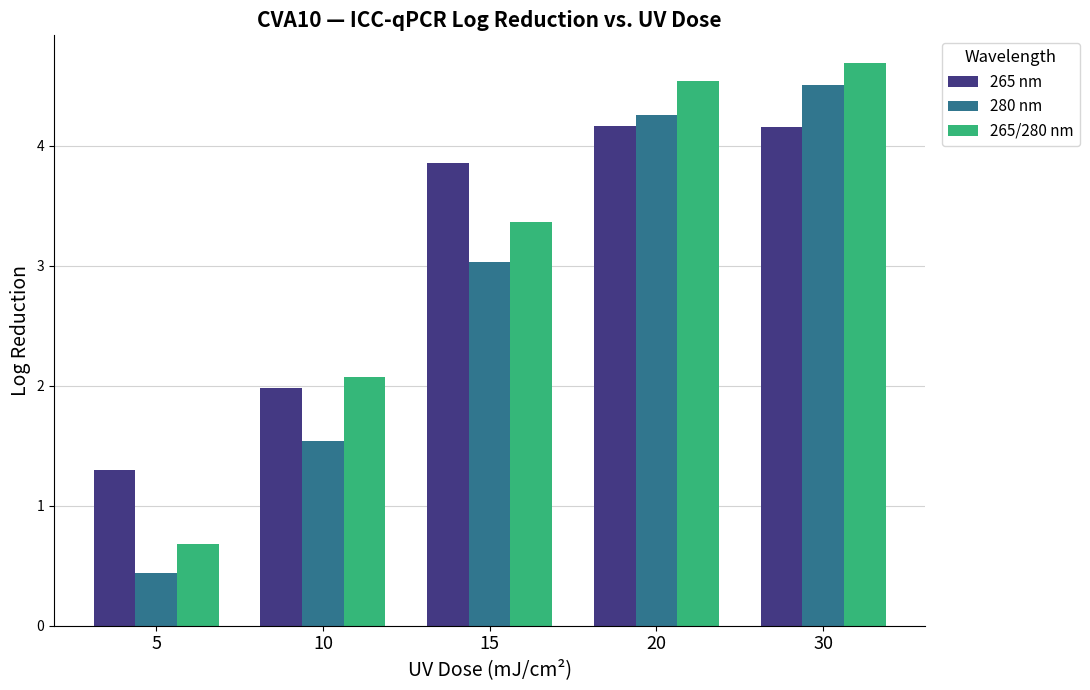

What is the value of the 280 nm bar at the 1st from the left?

0.4